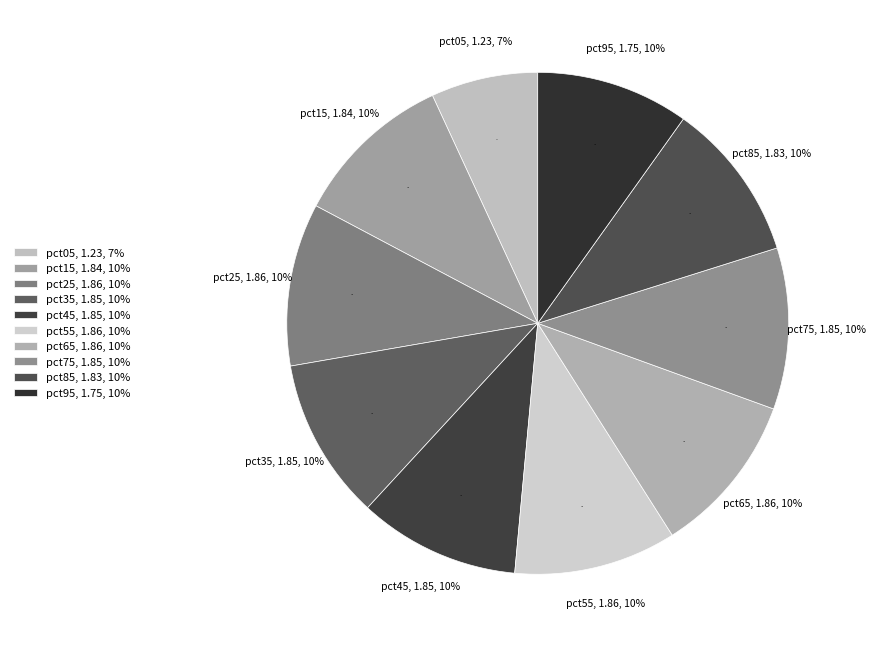

How many segments does this pie chart have?

10